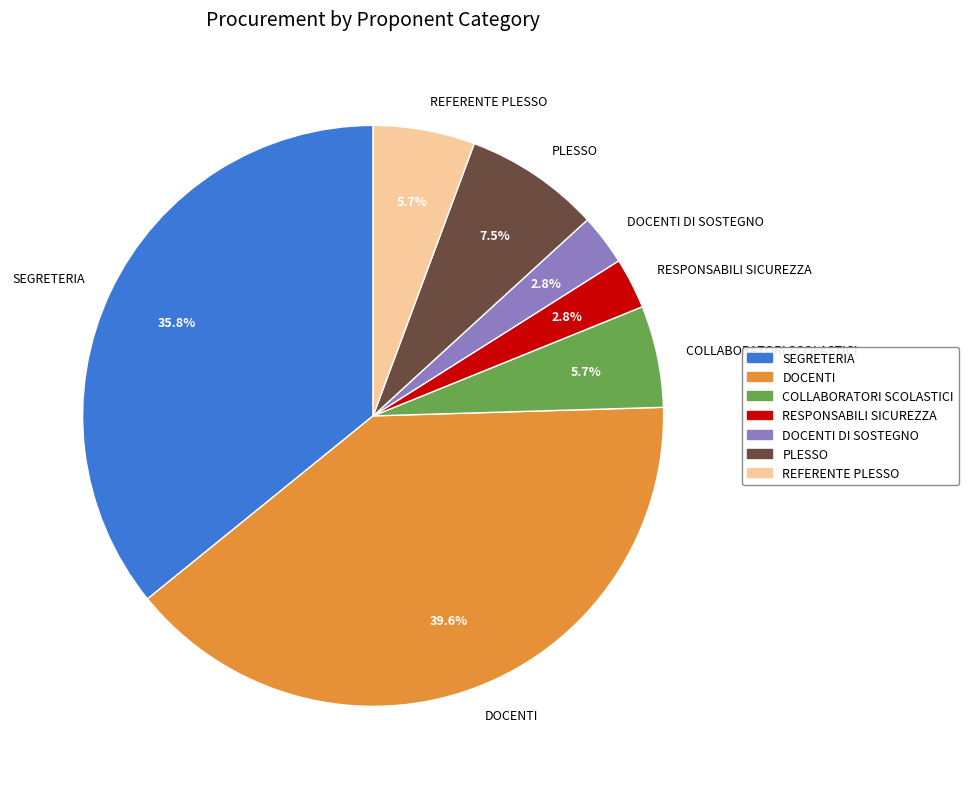

True or false: SEGRETERIA accounts for 36% of the total.

True